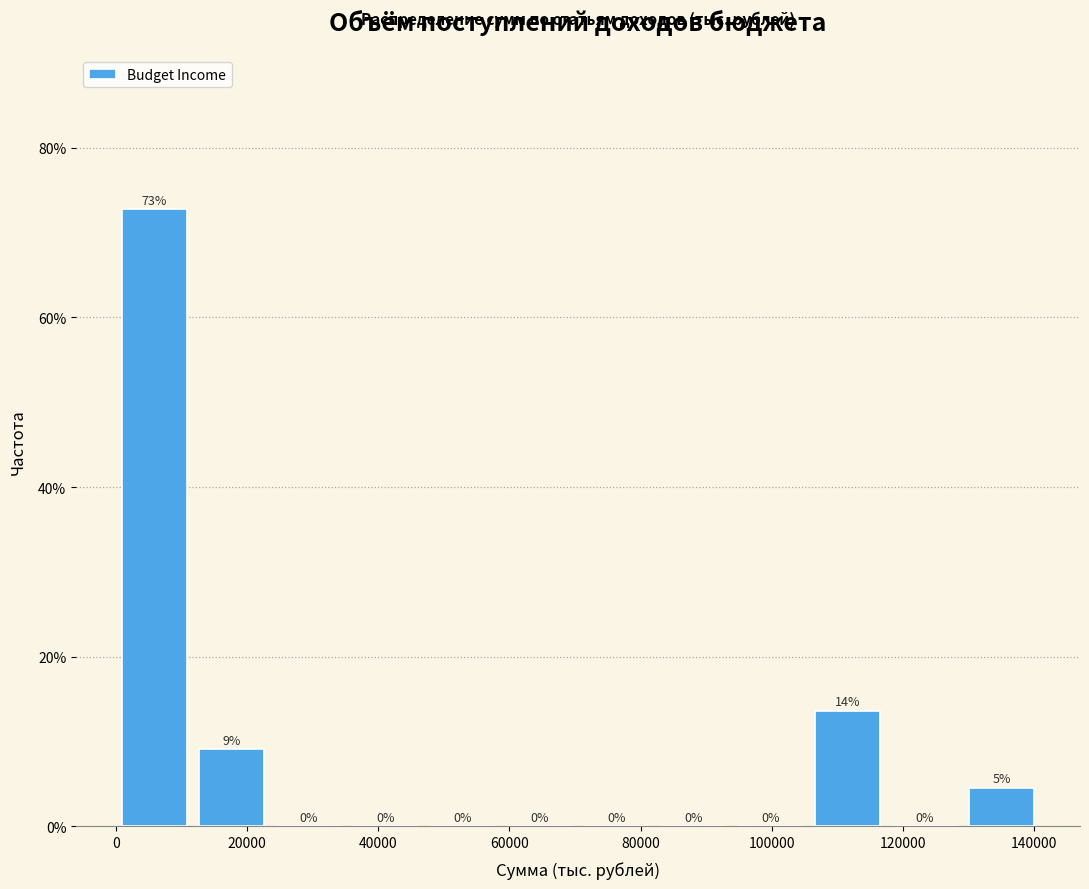

Over which range of the x-axis is the bar tallest?

0 to 12000